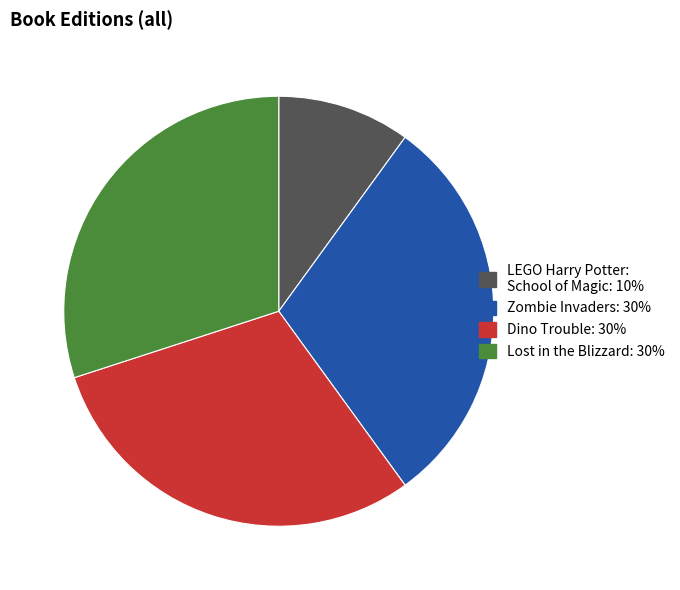

How many slices are in this pie chart?

4